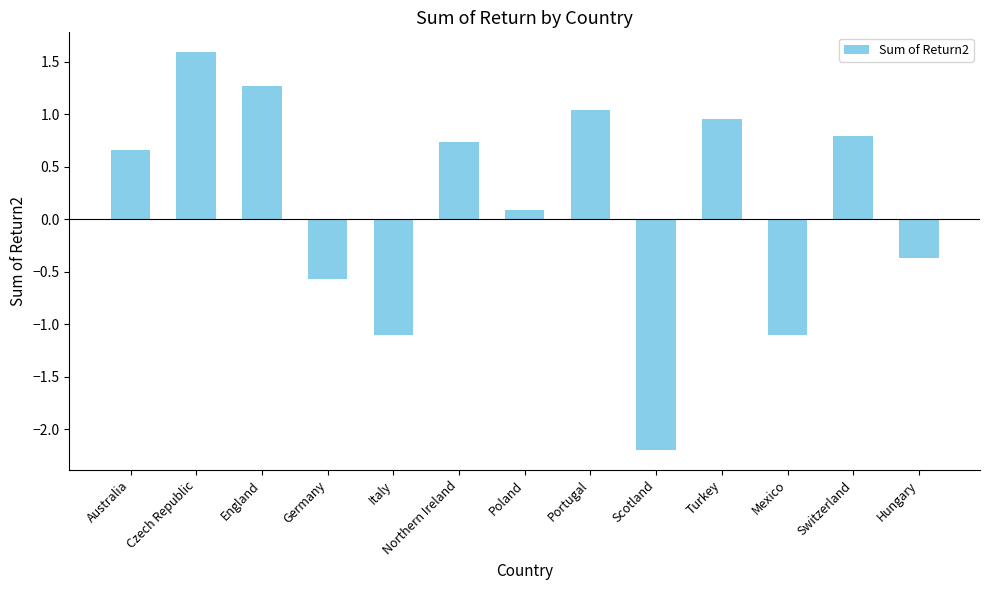

How many series are shown in this chart?

1